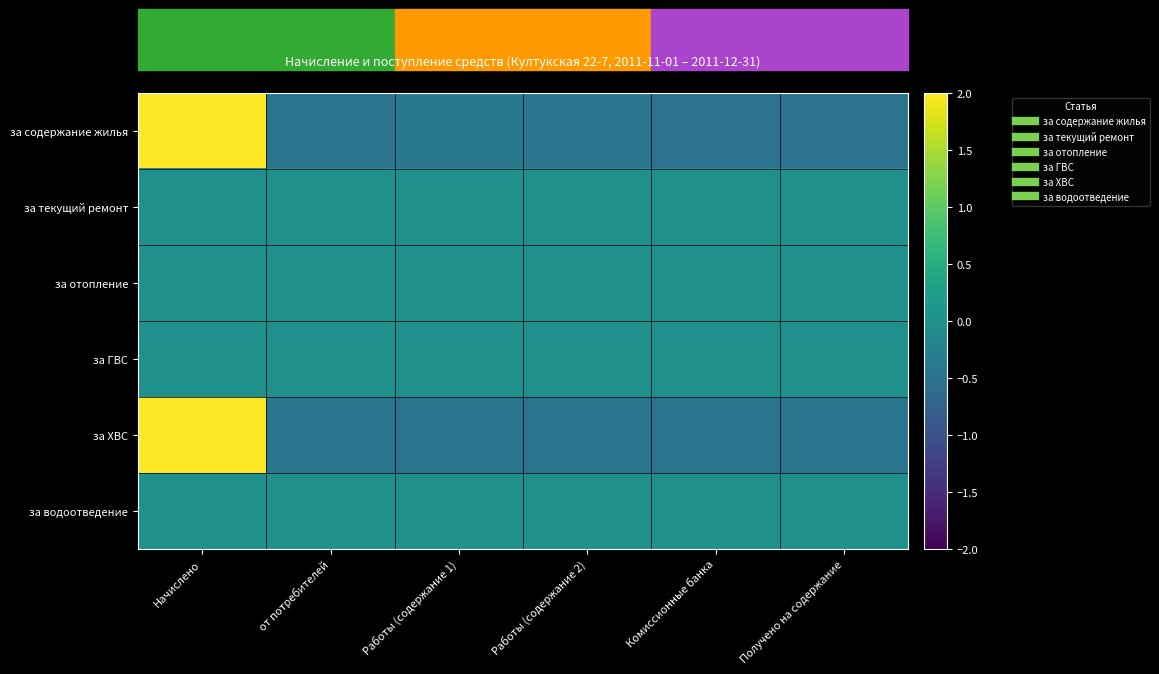

How many series are shown in this chart?

6